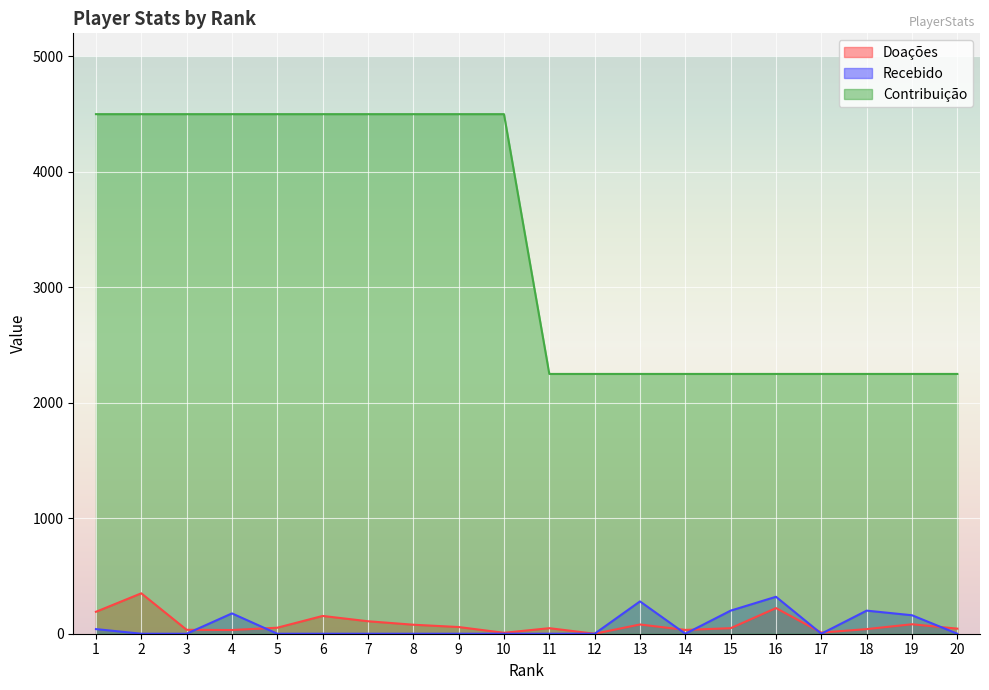

True or false: Contribuição has a value of 3078 at 20.

False